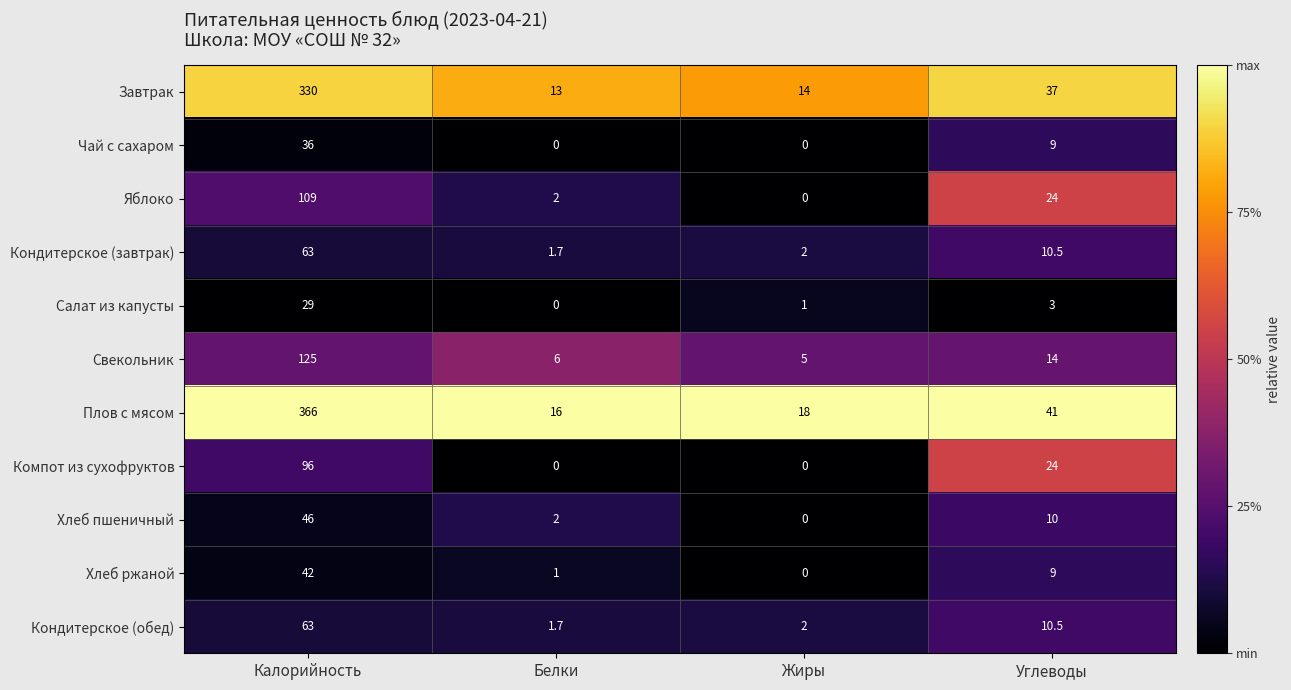

Which series has the widest spread of values?

Плов с мясом